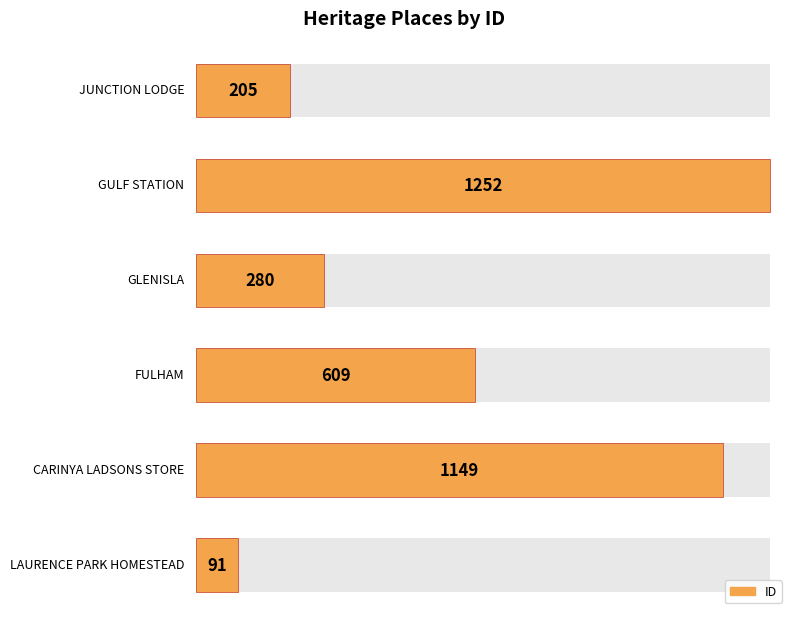

Rank the categories by value from lowest to highest.

LAURENCE PARK HOMESTEAD, JUNCTION LODGE, GLENISLA, FULHAM, CARINYA LADSONS STORE, GULF STATION